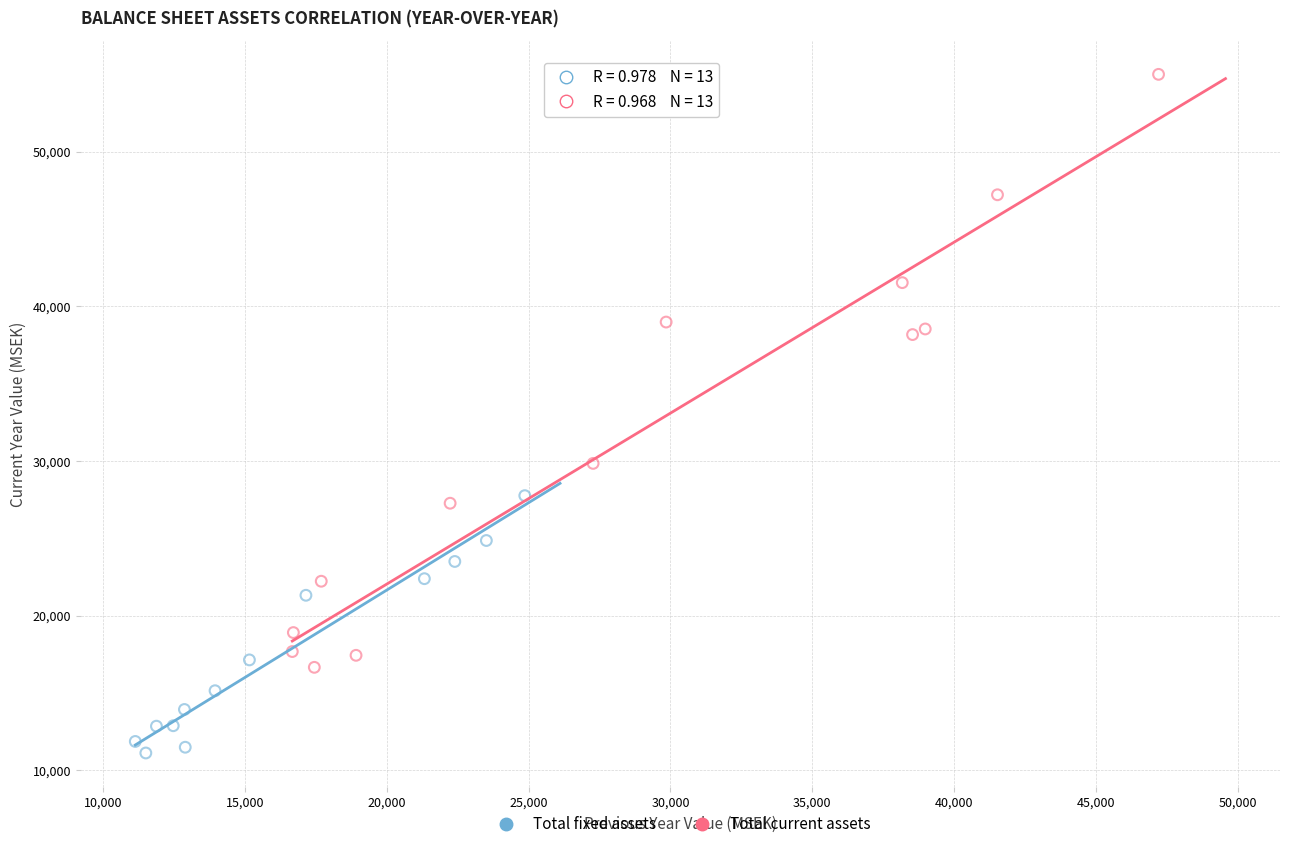

Which series contains the highest Y value?

Total current assets